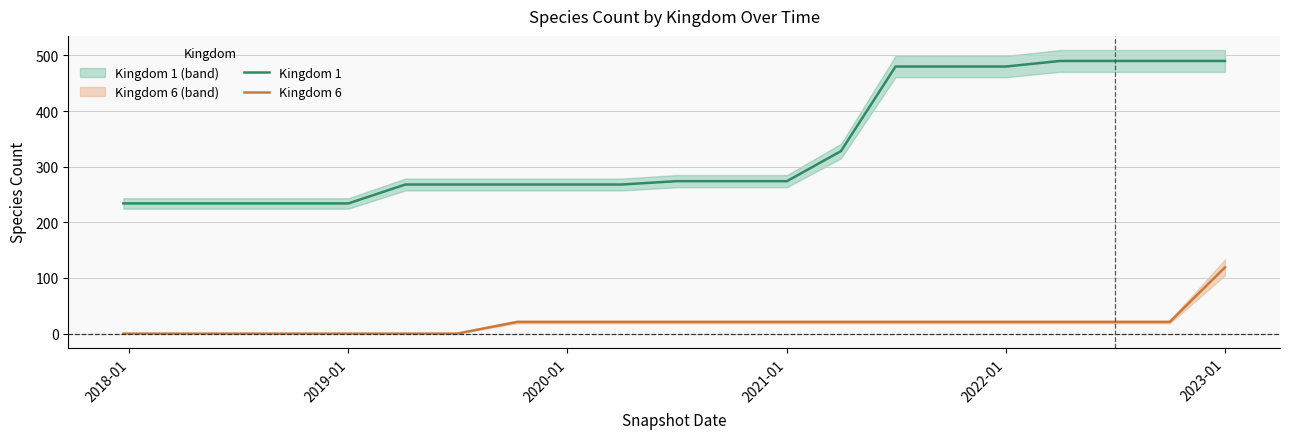

Rank the series by their average value, from lowest to highest.

Kingdom 6, Kingdom 1